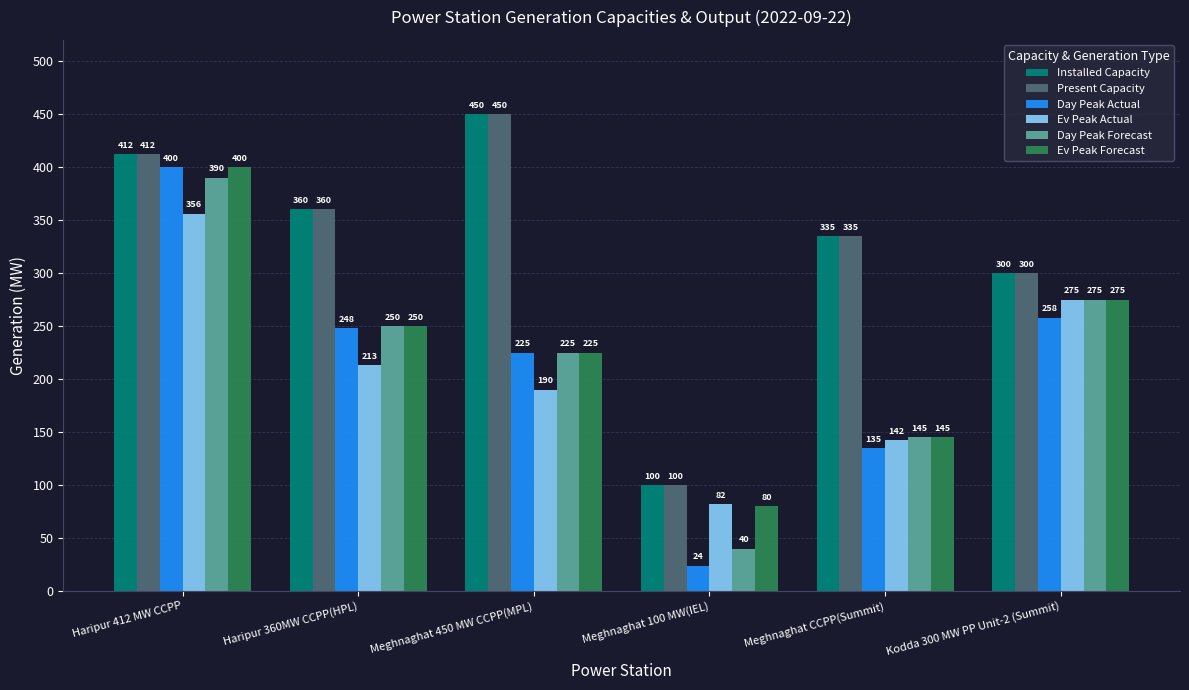

Reading right to left, what are all the values shown in this chart?

Installed Capacity: Kodda 300 MW PP Unit-2 (Summit)=300	Meghnaghat CCPP(Summit)=335	Meghnaghat 100 MW(IEL)=100	Meghnaghat 450 MW CCPP(MPL)=450	Haripur 360MW CCPP(HPL)=360	Haripur 412 MW CCPP=412
Present Capacity: Kodda 300 MW PP Unit-2 (Summit)=300	Meghnaghat CCPP(Summit)=335	Meghnaghat 100 MW(IEL)=100	Meghnaghat 450 MW CCPP(MPL)=450	Haripur 360MW CCPP(HPL)=360	Haripur 412 MW CCPP=412
Day Peak Actual: Kodda 300 MW PP Unit-2 (Summit)=258	Meghnaghat CCPP(Summit)=135	Meghnaghat 100 MW(IEL)=24	Meghnaghat 450 MW CCPP(MPL)=225	Haripur 360MW CCPP(HPL)=248	Haripur 412 MW CCPP=400
Ev Peak Actual: Kodda 300 MW PP Unit-2 (Summit)=275	Meghnaghat CCPP(Summit)=142	Meghnaghat 100 MW(IEL)=82	Meghnaghat 450 MW CCPP(MPL)=190	Haripur 360MW CCPP(HPL)=213	Haripur 412 MW CCPP=356
Day Peak Forecast: Kodda 300 MW PP Unit-2 (Summit)=275	Meghnaghat CCPP(Summit)=145	Meghnaghat 100 MW(IEL)=40	Meghnaghat 450 MW CCPP(MPL)=225	Haripur 360MW CCPP(HPL)=250	Haripur 412 MW CCPP=390
Ev Peak Forecast: Kodda 300 MW PP Unit-2 (Summit)=275	Meghnaghat CCPP(Summit)=145	Meghnaghat 100 MW(IEL)=80	Meghnaghat 450 MW CCPP(MPL)=225	Haripur 360MW CCPP(HPL)=250	Haripur 412 MW CCPP=400